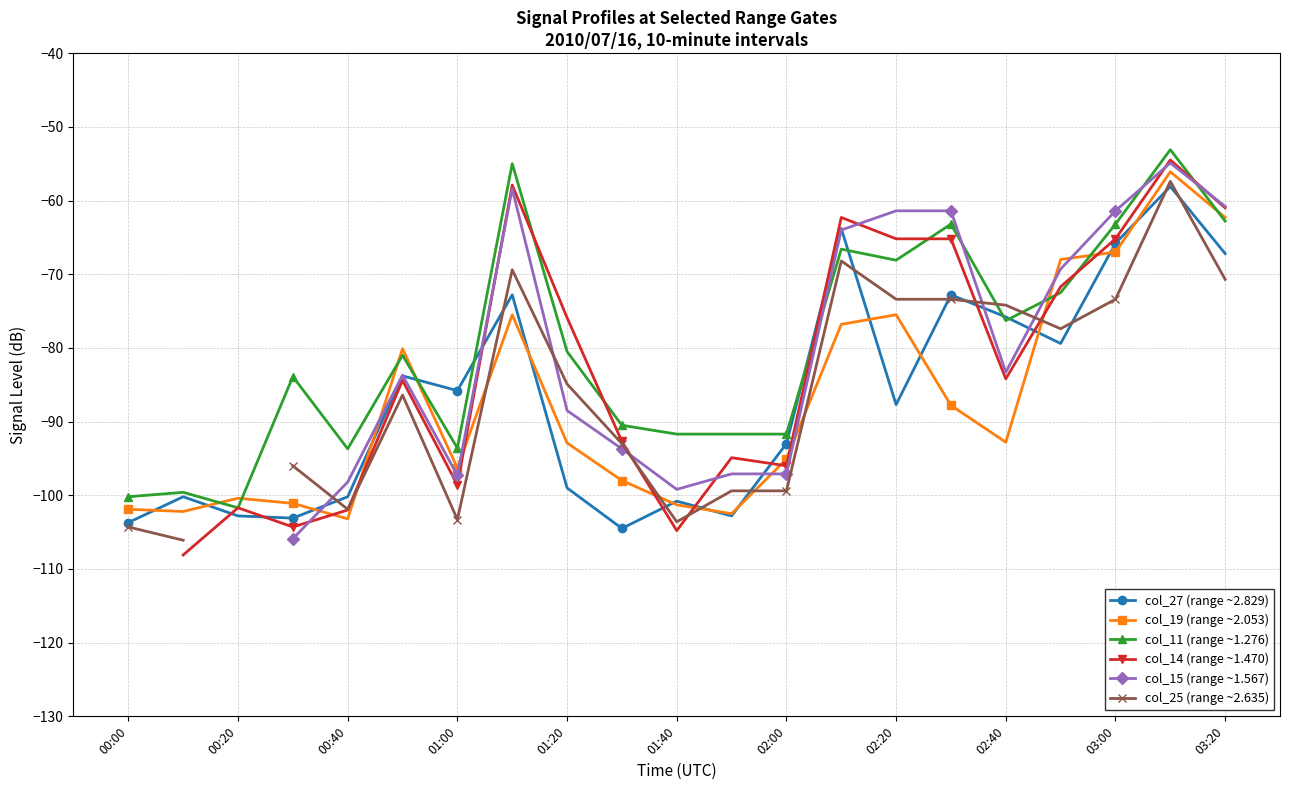

True or false: col_27 (range ~2.829) has a value of -65.8 at 03:00.

True